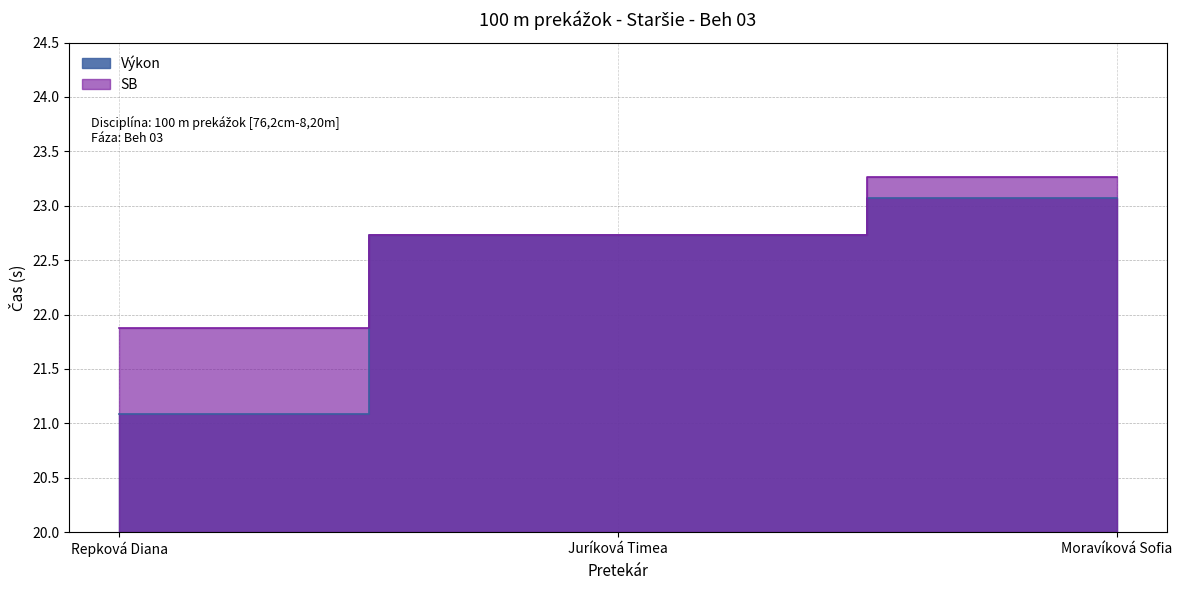

What is the sum of all SB values?

67.9